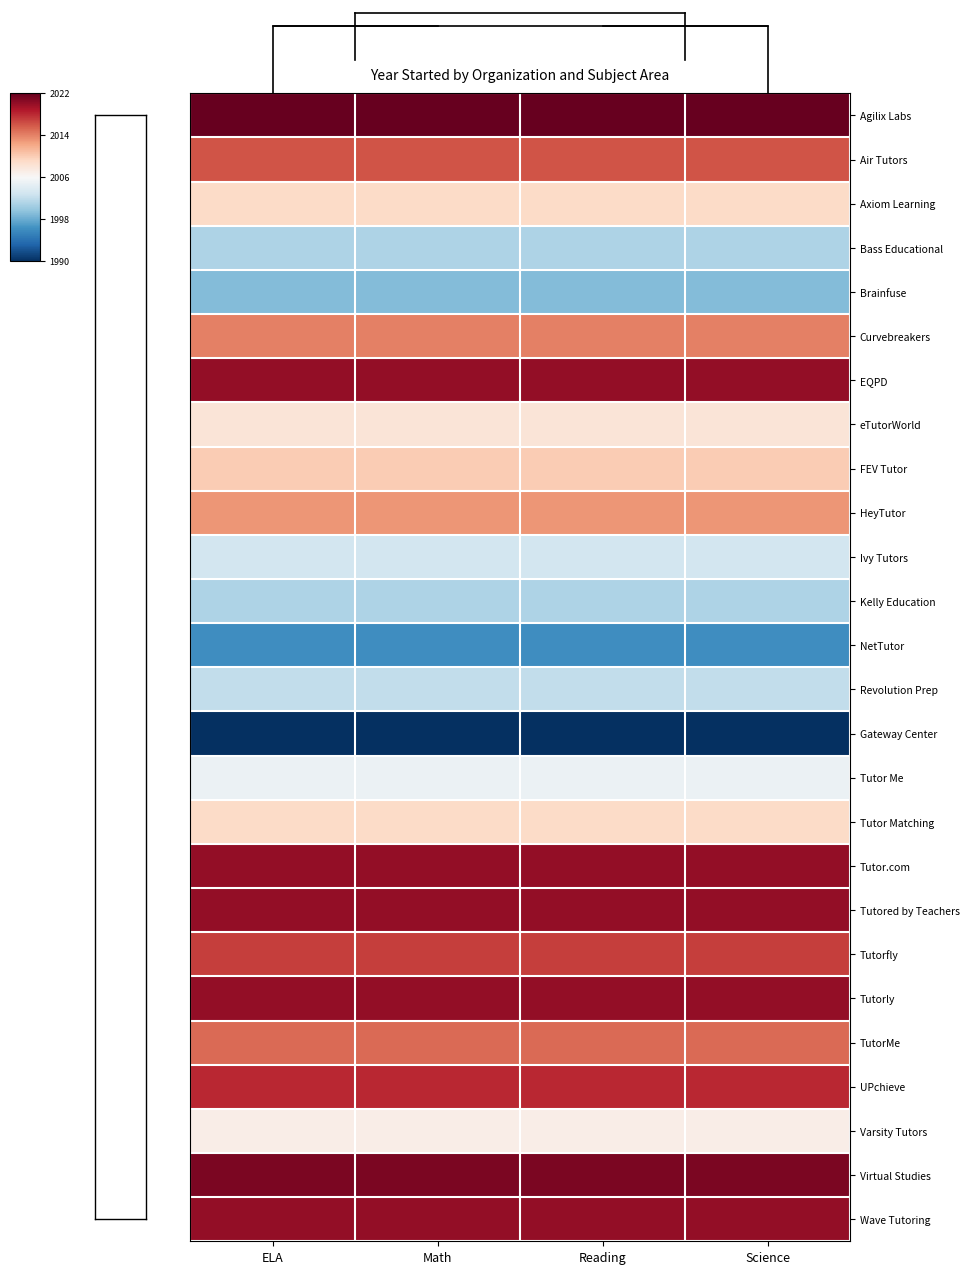

Is the value of Tutor.com at Science greater than the value of Ivy Tutors at Reading?

Yes